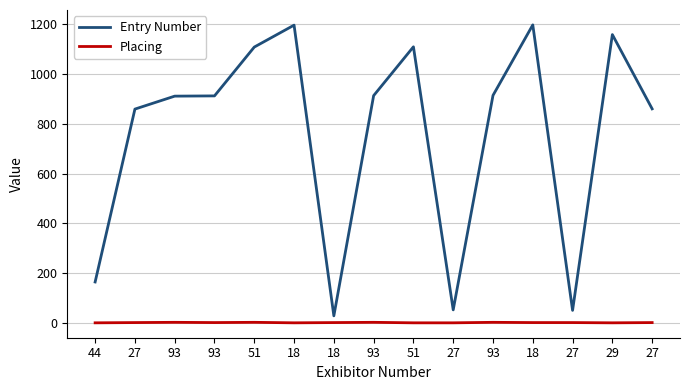

Reading right to left, transcribe all the data shown in this chart.

Entry Number: 27=860	29=1158	27=51	18=1197	93=914	27=53	51=1109	93=913	18=29	18=1196	51=1108	93=912	93=911	27=859	44=165
Placing: 27=2	29=1	27=2	18=2	93=3	27=1	51=1	93=3	18=2	18=1	51=3	93=2	93=3	27=2	44=1